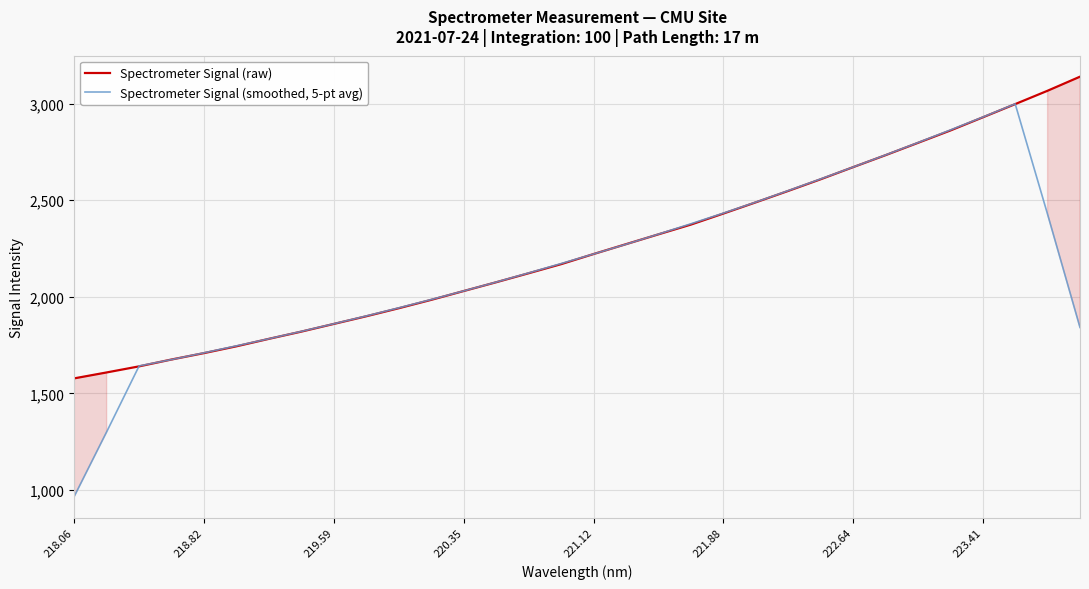

Rank the series by their average value, from highest to lowest.

Spectrometer Signal (raw), Spectrometer Signal (smoothed, 5-pt avg)